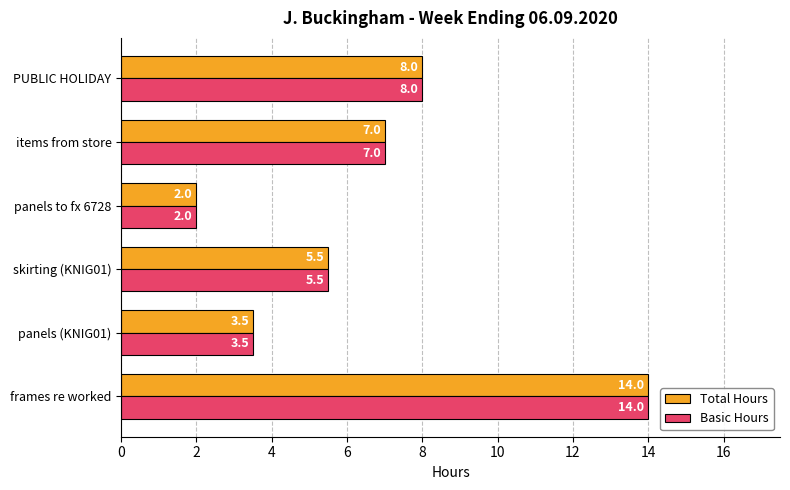

What is the total value across all series at panels (KNIG01)?

7.0